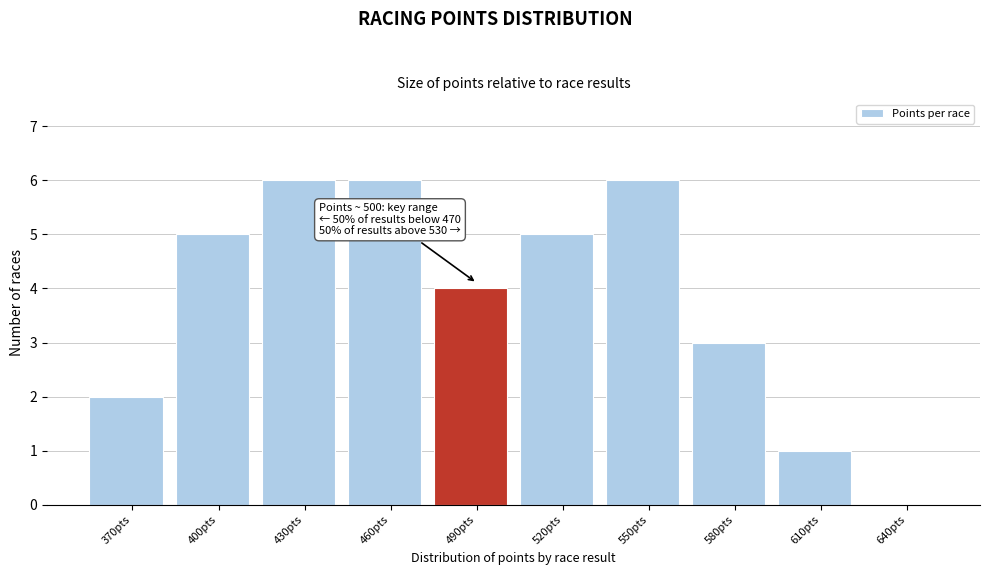

What is the maximum value shown in the chart?

6